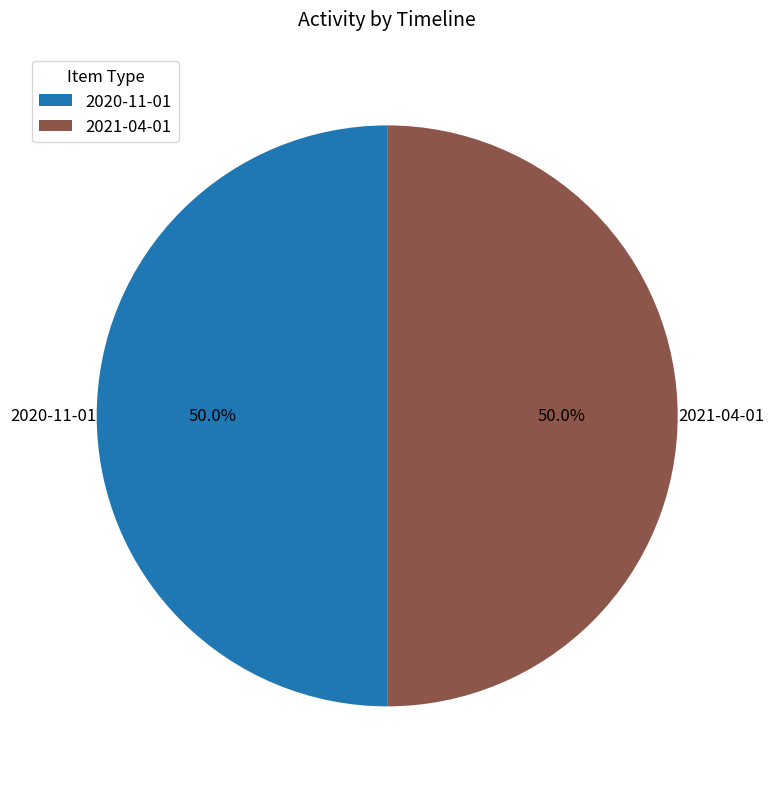

Does any single category account for the majority?

No